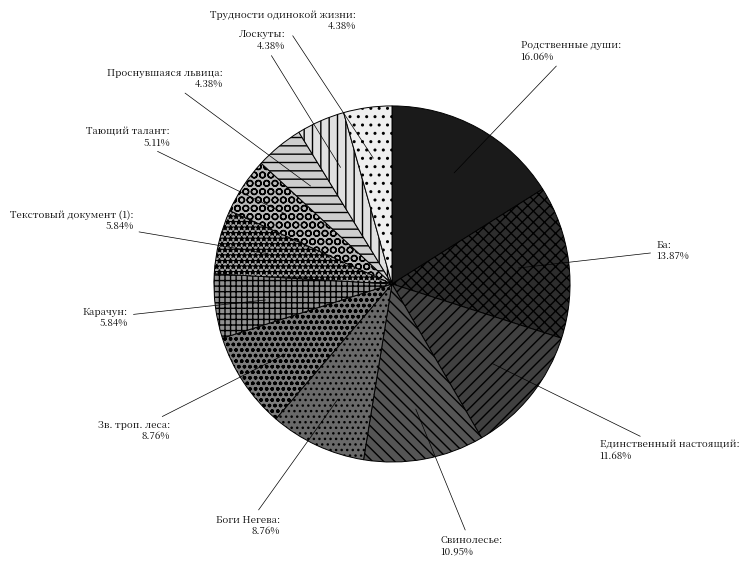

What percentage is the Свинолесье slice, to the nearest percent?

11%